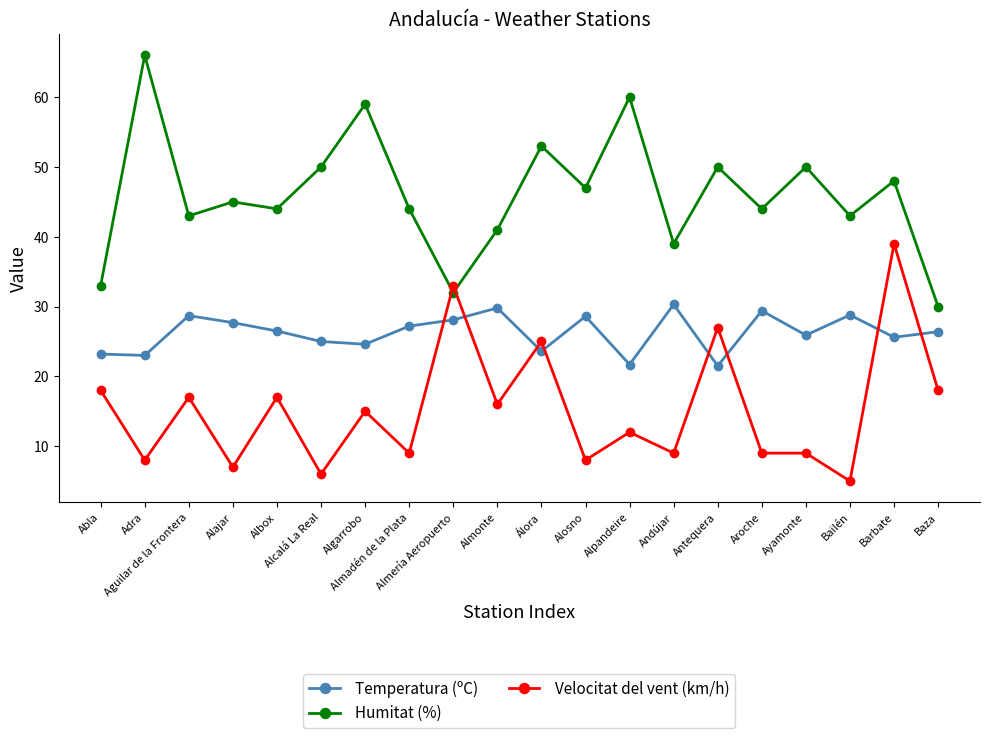

True or false: Humitat (%) and Velocitat del vent (km/h) intersect in this chart.

True